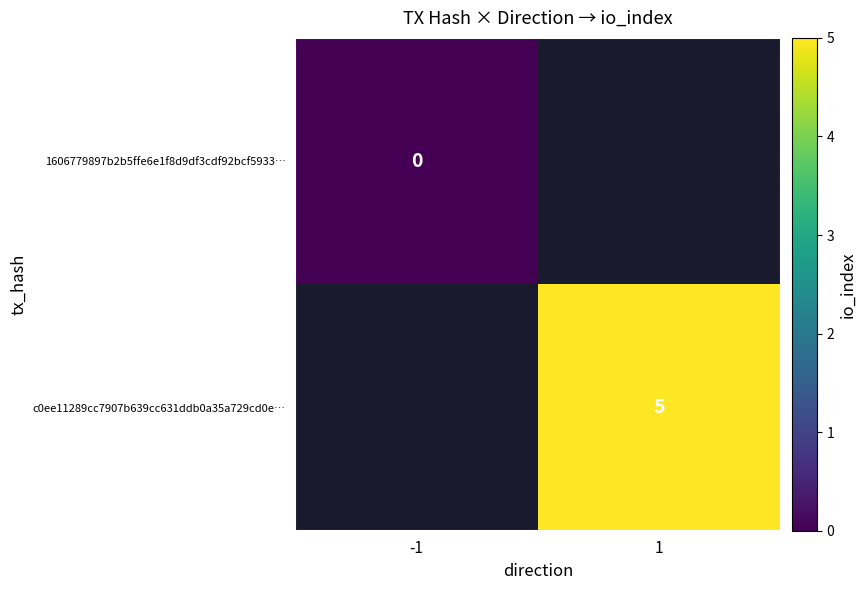

True or false: c0ee11289cc7907b639cc631ddb0a35a729cd0e… has a value of 8.9 at 1.

False